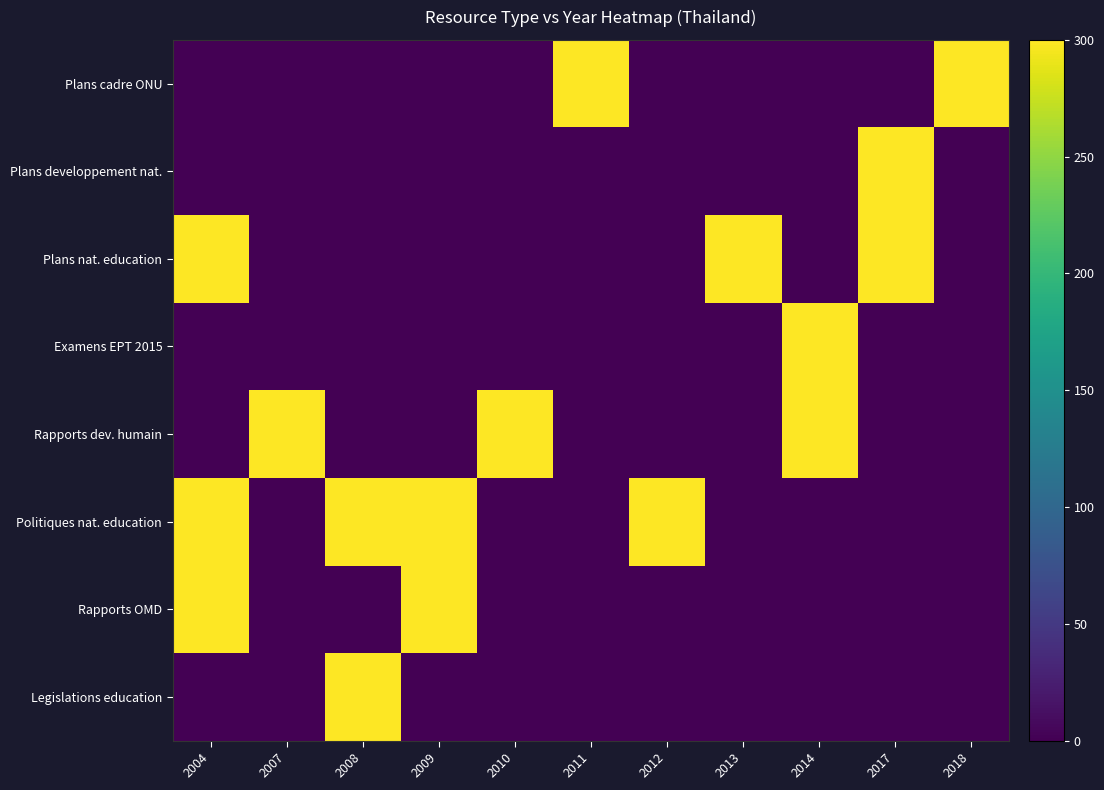

How many distinct data groups are displayed?

8